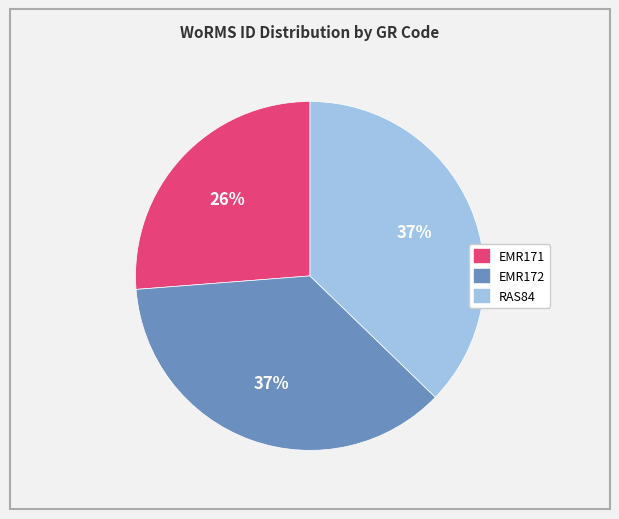

How many segments does this pie chart have?

3